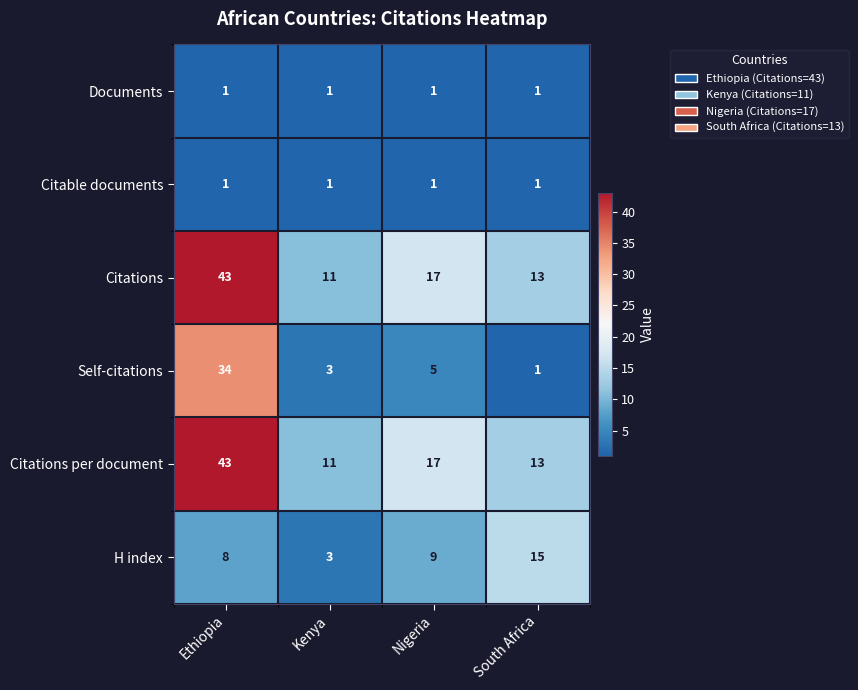

What is the difference between the highest and lowest values at South Africa?

14